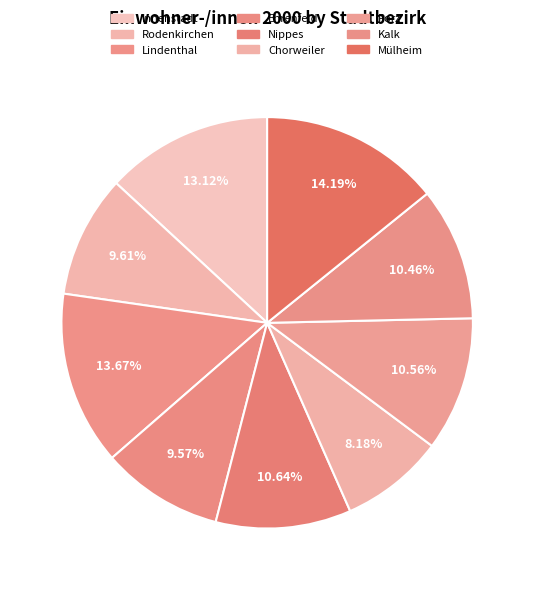

What percentage do Nippes and Chorweiler together represent?

18.8%